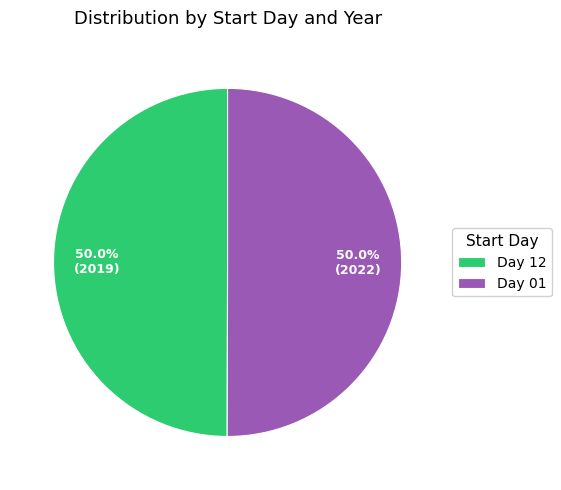

How much of the chart is everything except Day 12?

50.0%